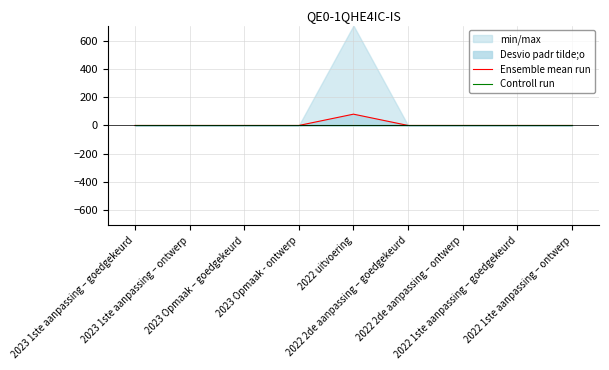

What is the highest value of the min/max series?

707